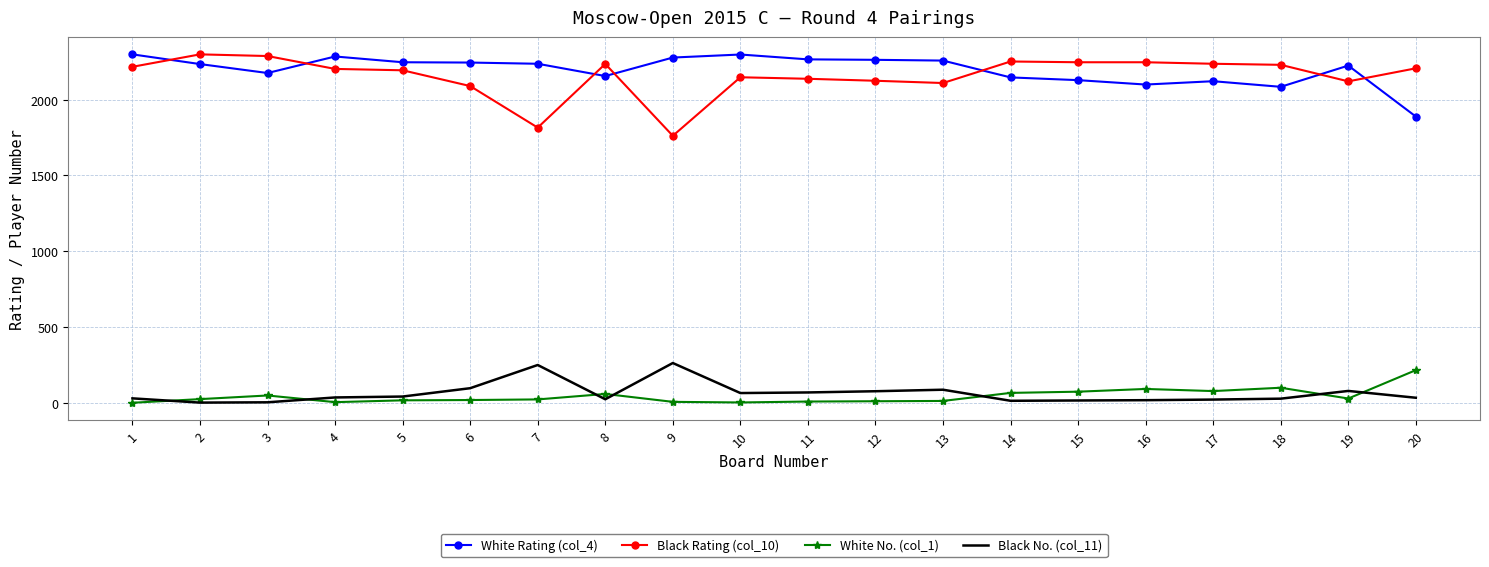

What is the greatest value displayed?

2298